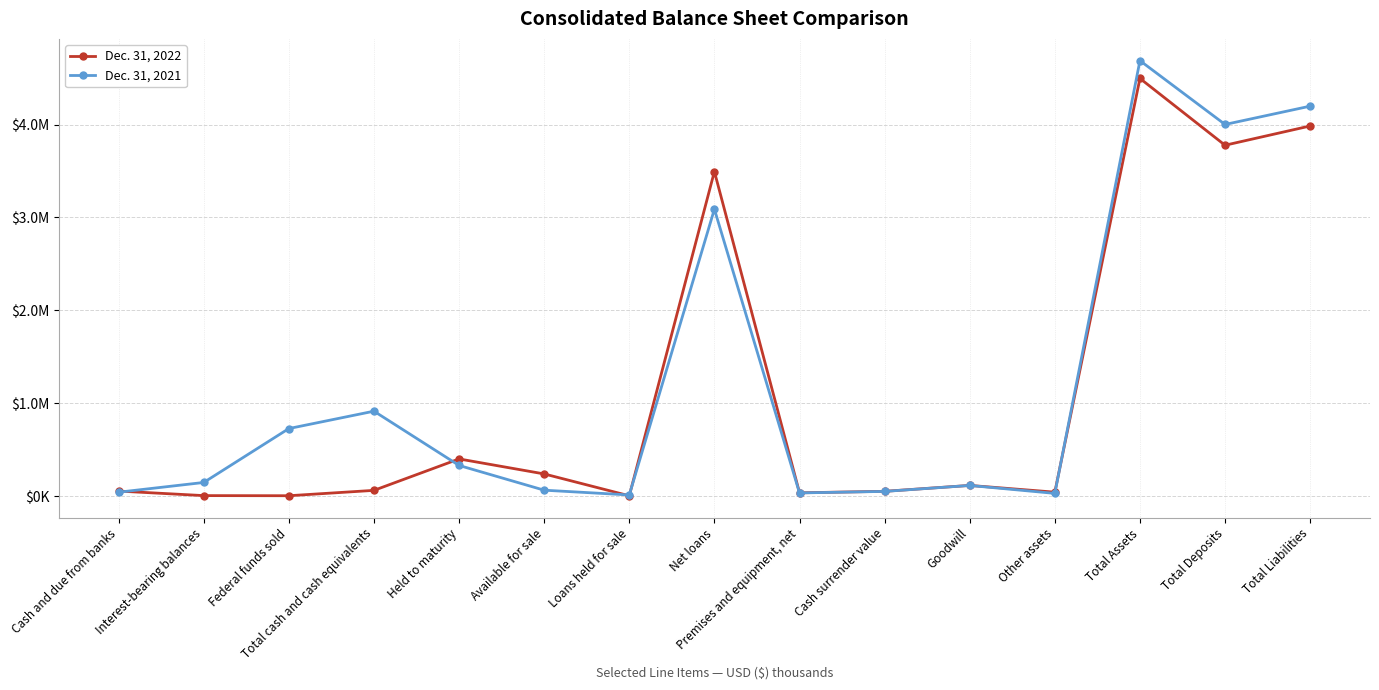

Where is Dec. 31, 2021 nearest to the value 2350469?

Net loans